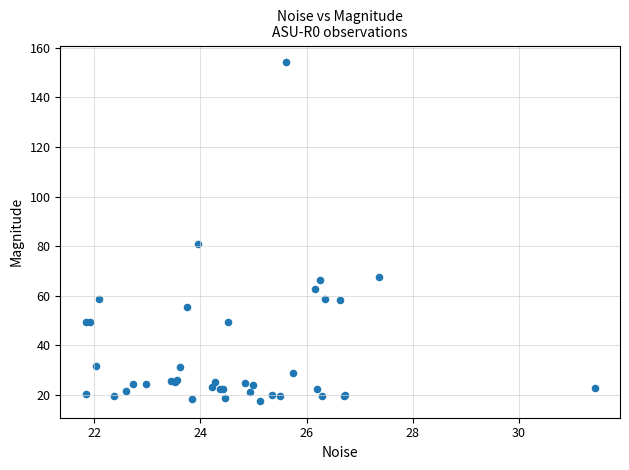

What Y value in the scatter plot is closest to 85?

80.9